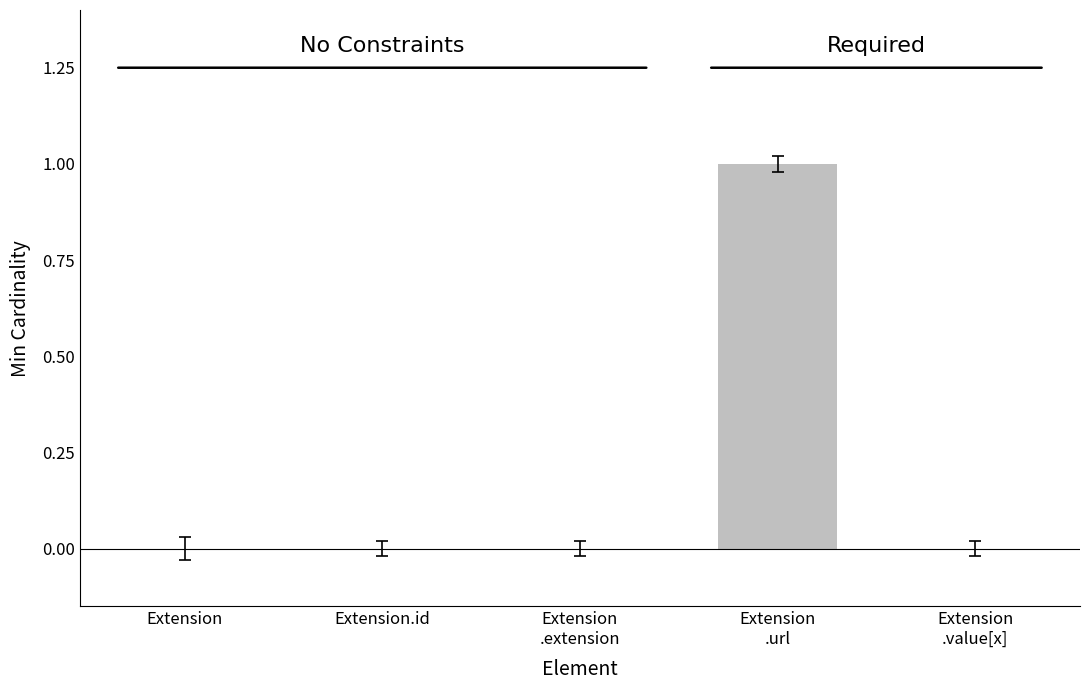

What is the label of the 5th bar from the right?

Extension